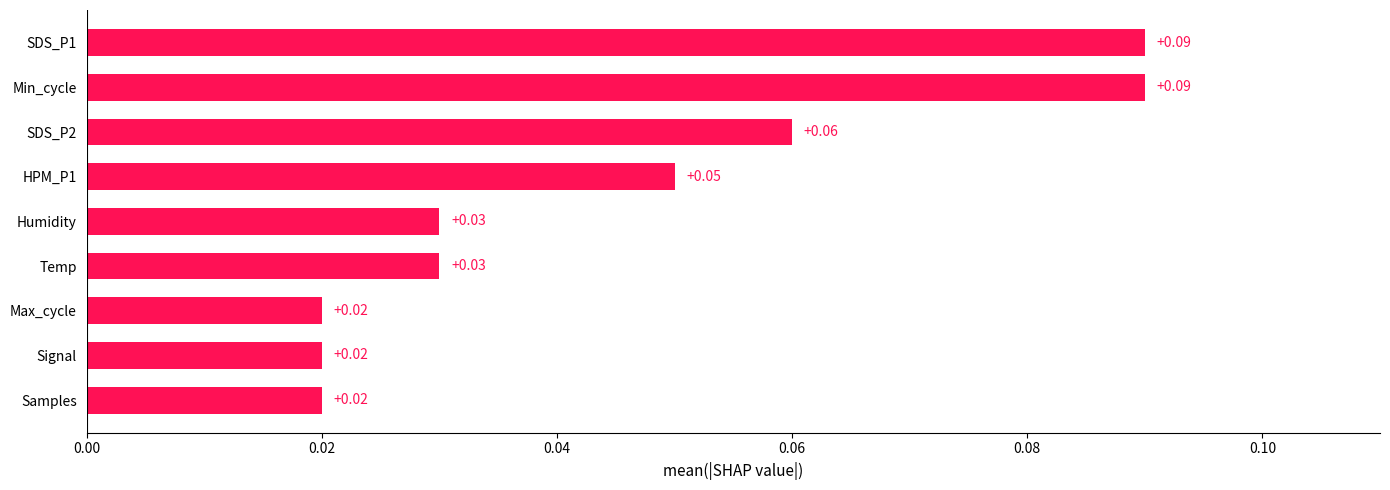

Which has a higher value, Temp or Signal?

Temp